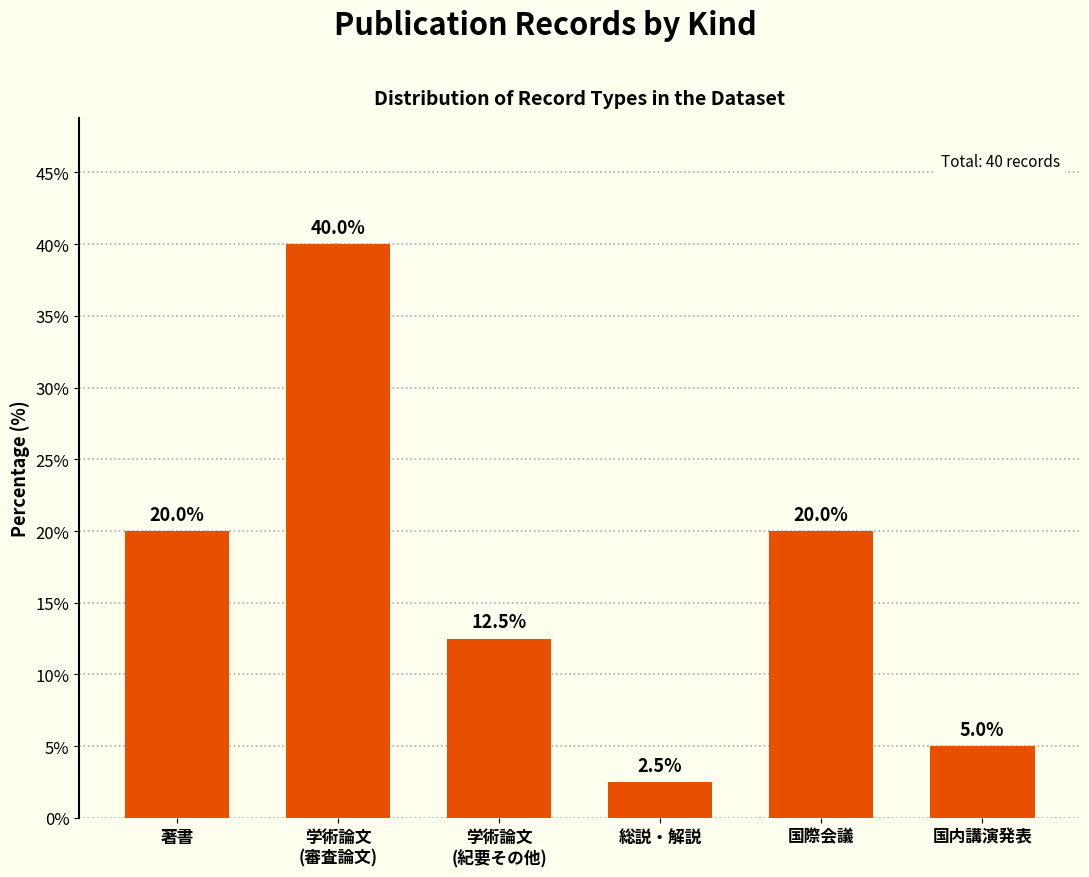

Reading right to left, list all the values displayed in this chart.

5.0	20.0	2.5	12.5	40.0	20.0